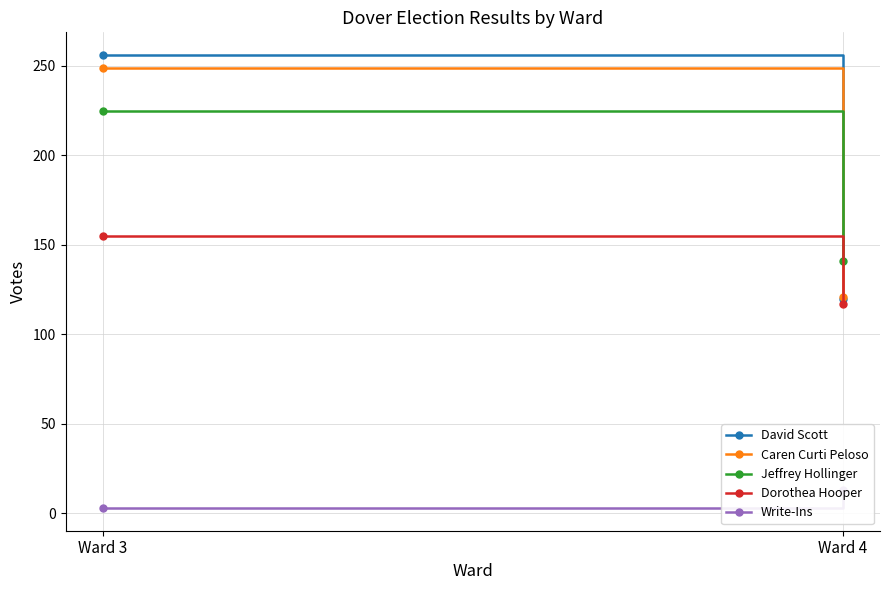

List the series in order of their peak value, lowest first.

Write-Ins, Dorothea Hooper, Jeffrey Hollinger, Caren Curti Peloso, David Scott